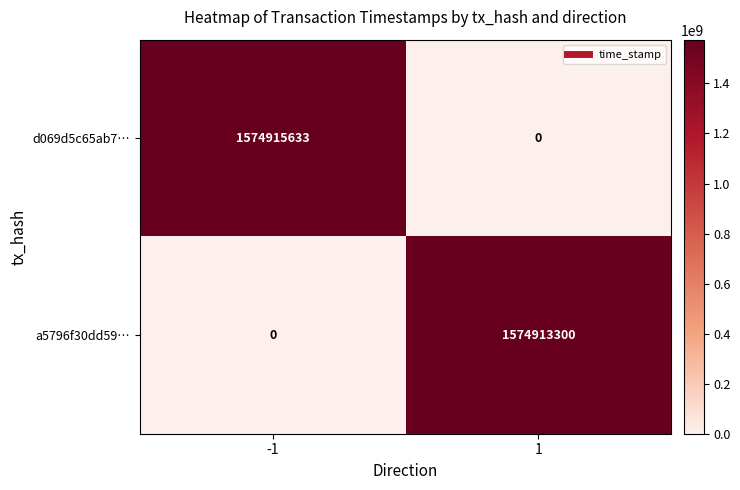

Reading left to right, list all the values displayed in this chart.

d069d5c65ab7…: -1=1574915633	1=0
a5796f30dd59…: -1=0	1=1574913300